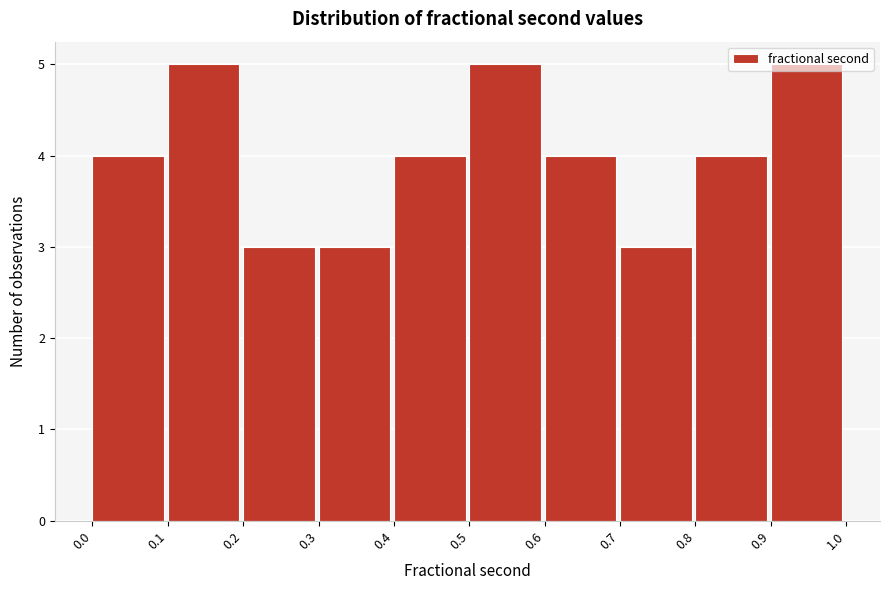

How tall is the bar that spans 0.5 to 0.6 on the x-axis? The values are not printed on the chart, so give them approximately, as read against the axis.

5